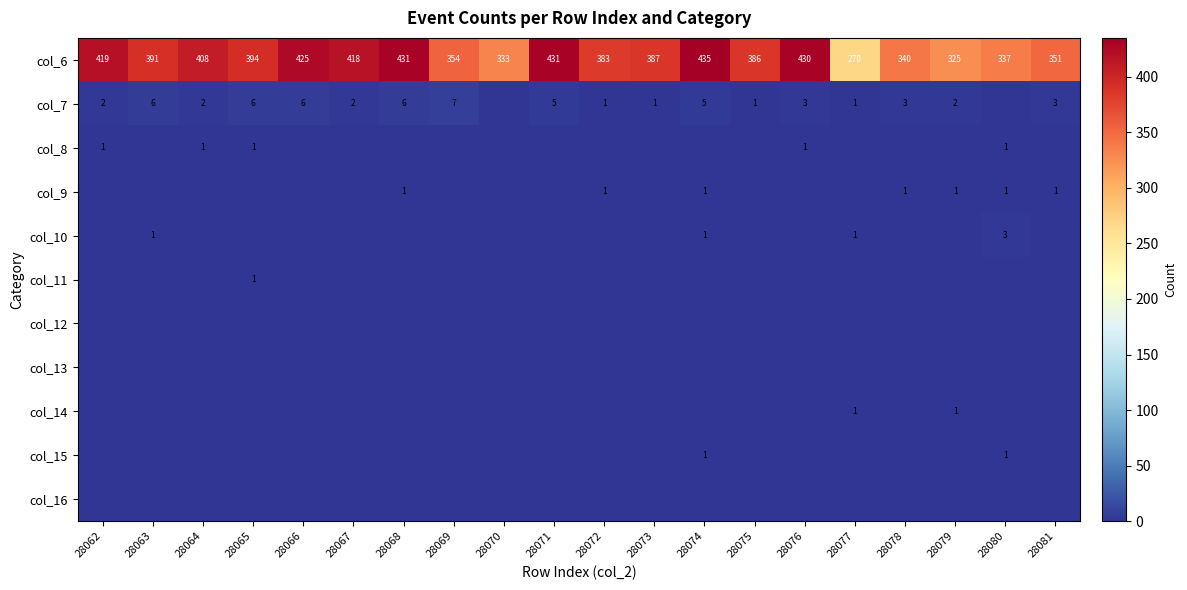

At which label does col_6 reach its minimum?

28077